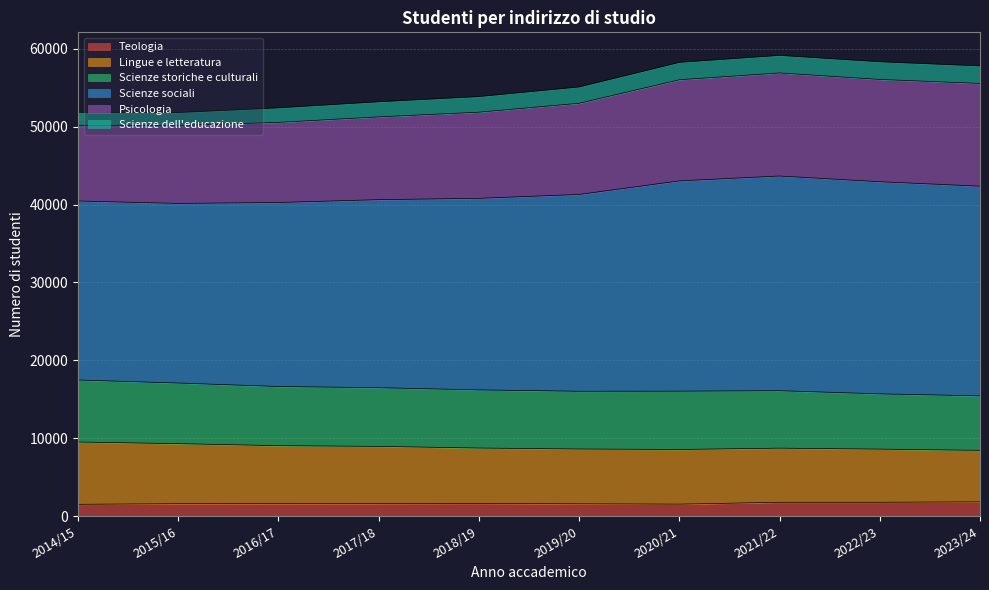

At which category does Lingue e letteratura reach its first local peak?

2021/22